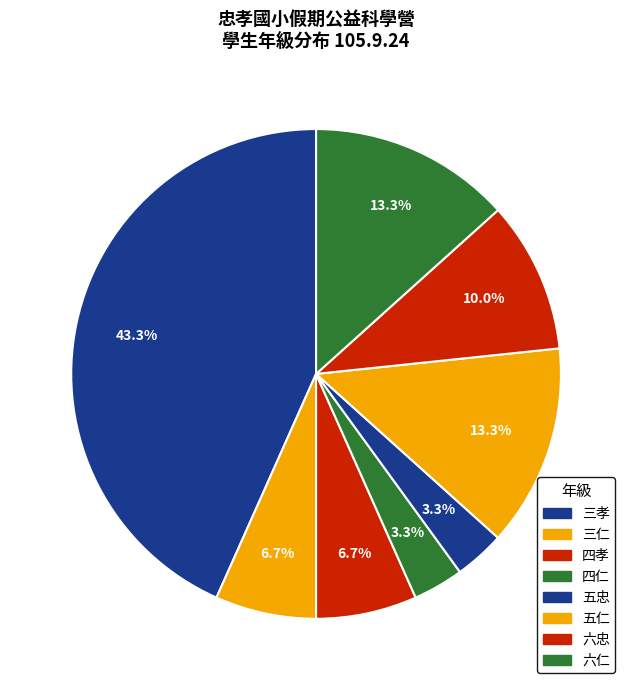

To the nearest percent, what percentage of the pie is 六忠?

10%